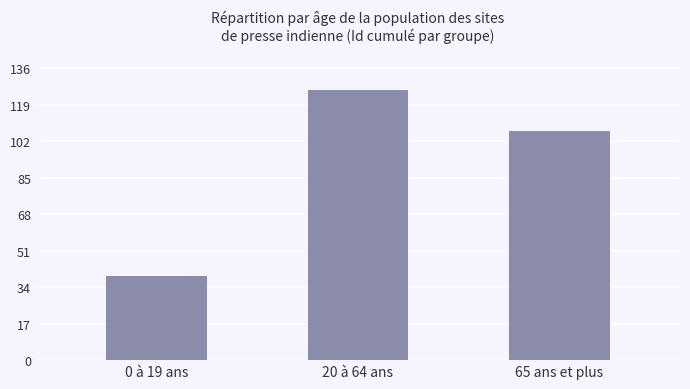

How many values are between 39 and 126?

3